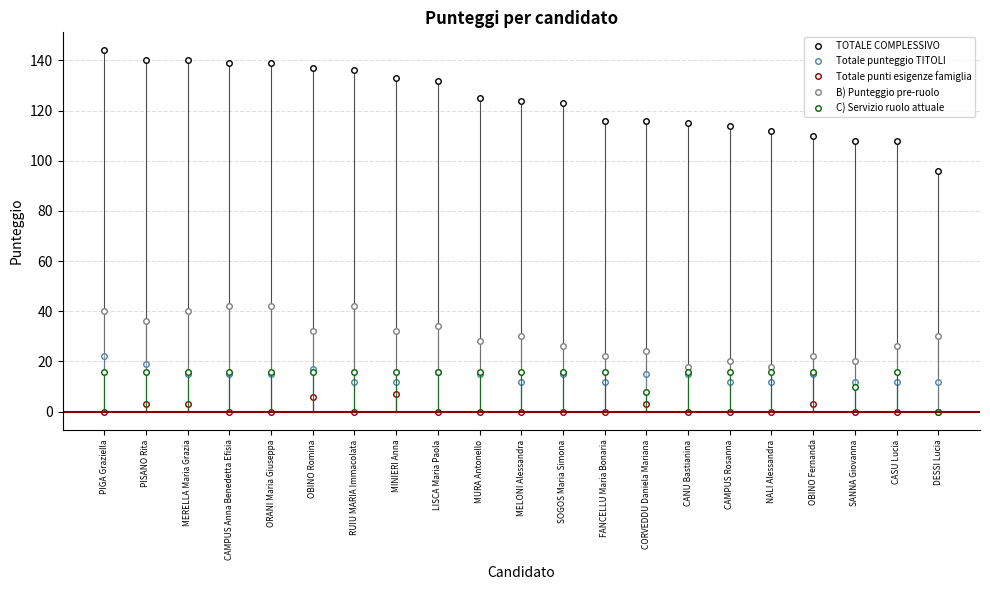

What position from the left is PIGA Graziella?

1